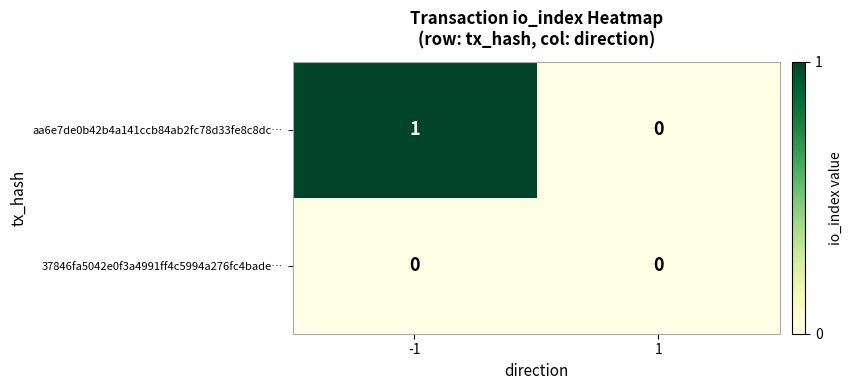

True or false: aa6e7de0b42b4a141ccb84ab2fc78d33fe8c8dc… has a value of 2 at -1.

False